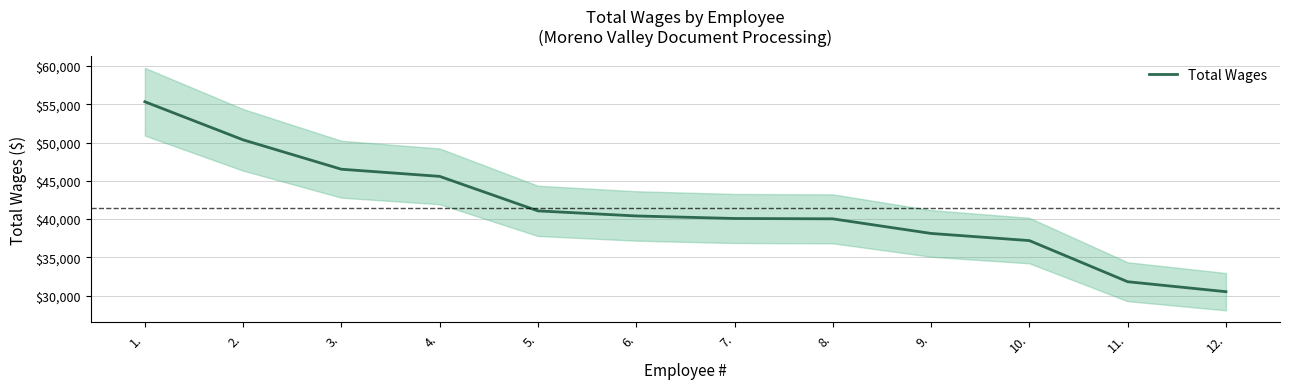

Is it true that the value at 2. is 50357?

True